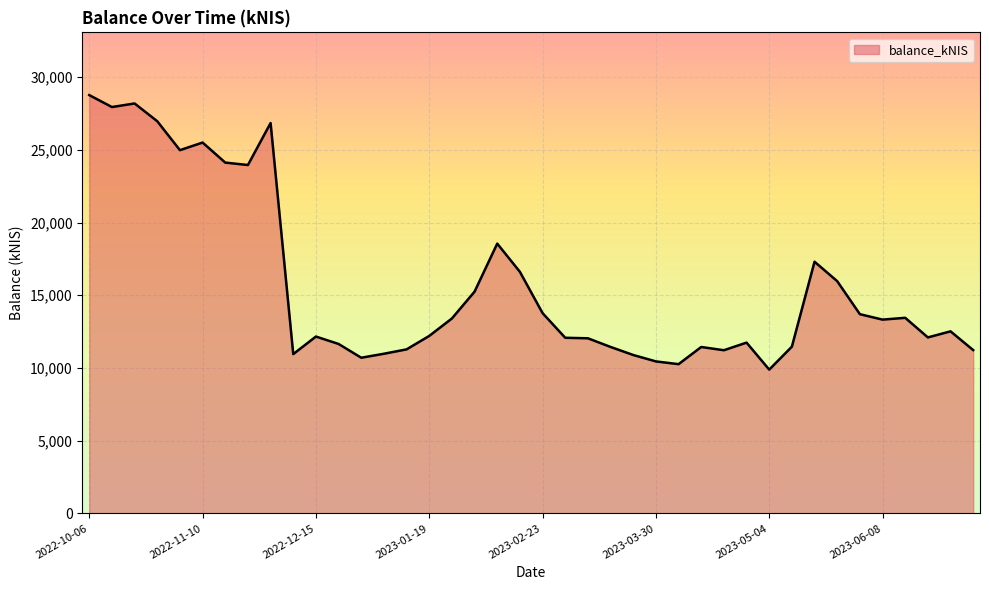

What is the smallest value displayed?

9888.2